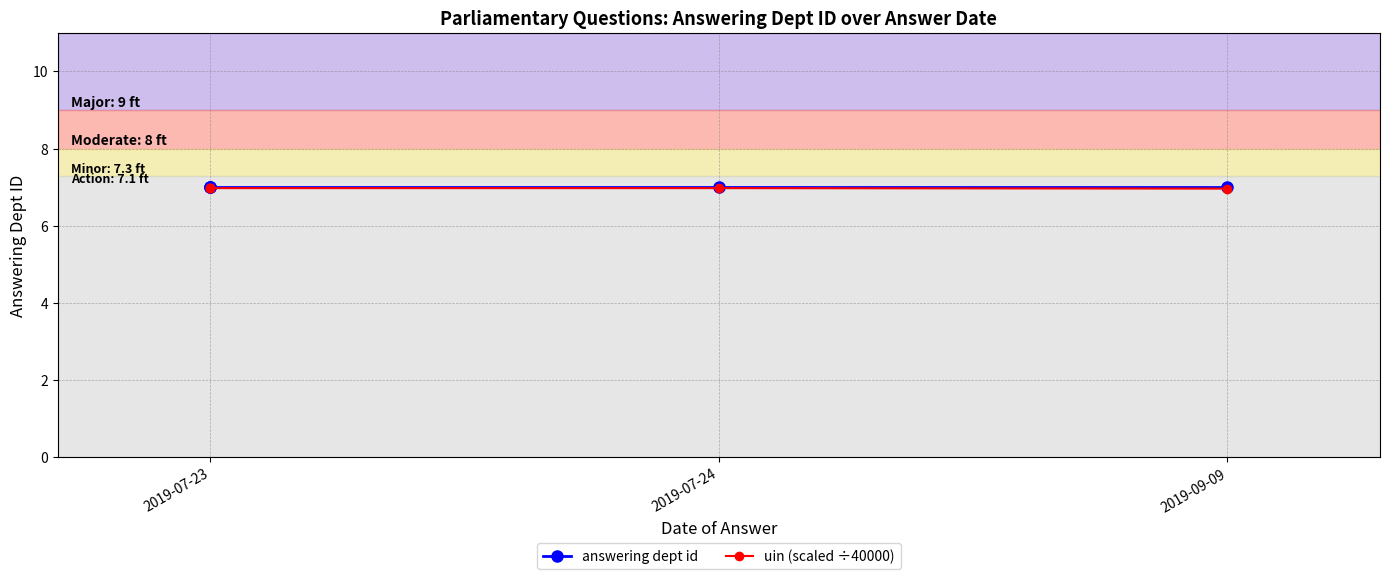

Is the value of uin (scaled ÷40000) at 4 greater than the value of answering dept id at 2019-07-23?

No